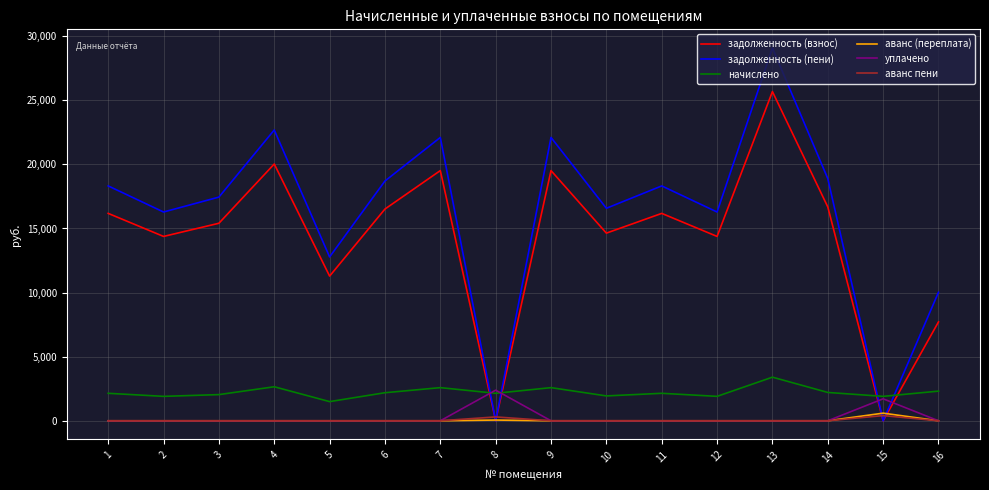

How many intersections are there between начислено and задолженность (взнос)?

4